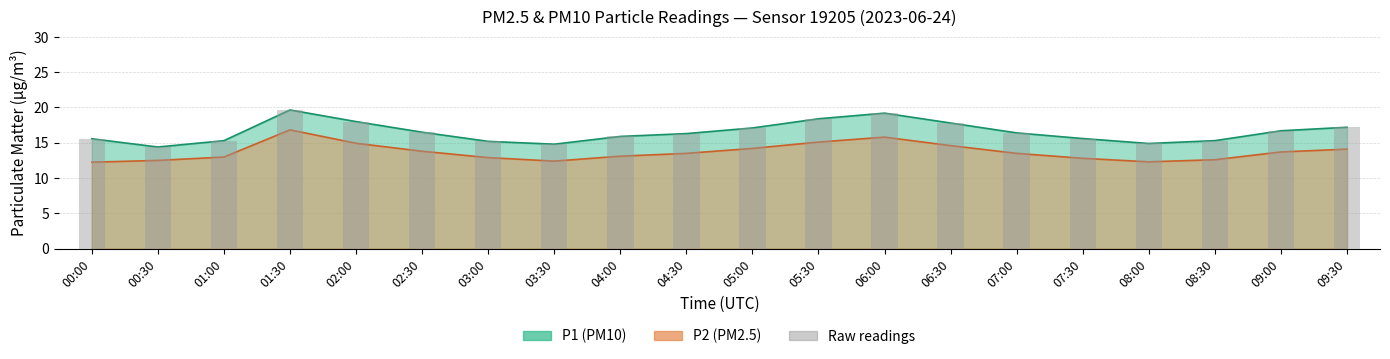

What is the total value across all series at 03:00?

28.1